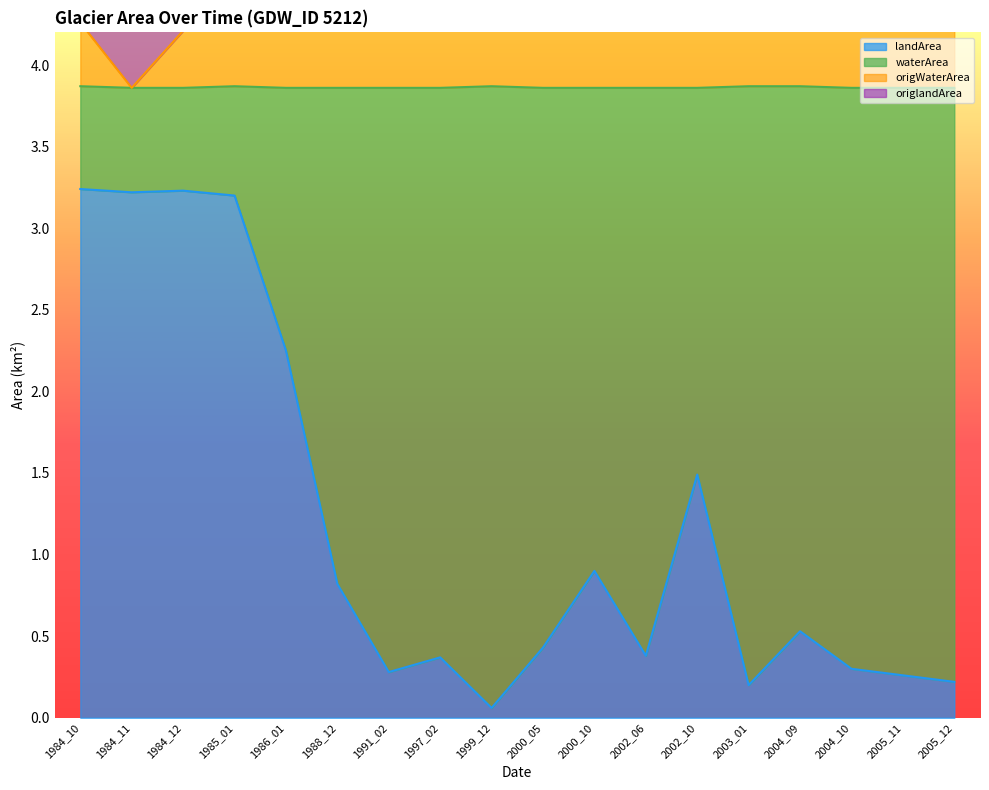

At which label does origWaterArea reach its minimum?

1984_11